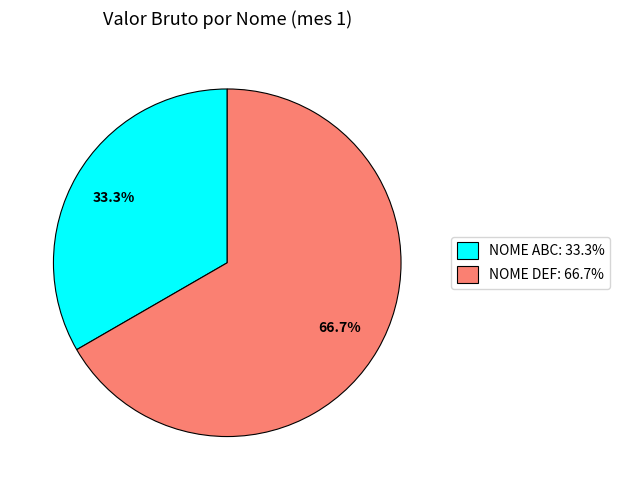

How many segments does this pie chart have?

2